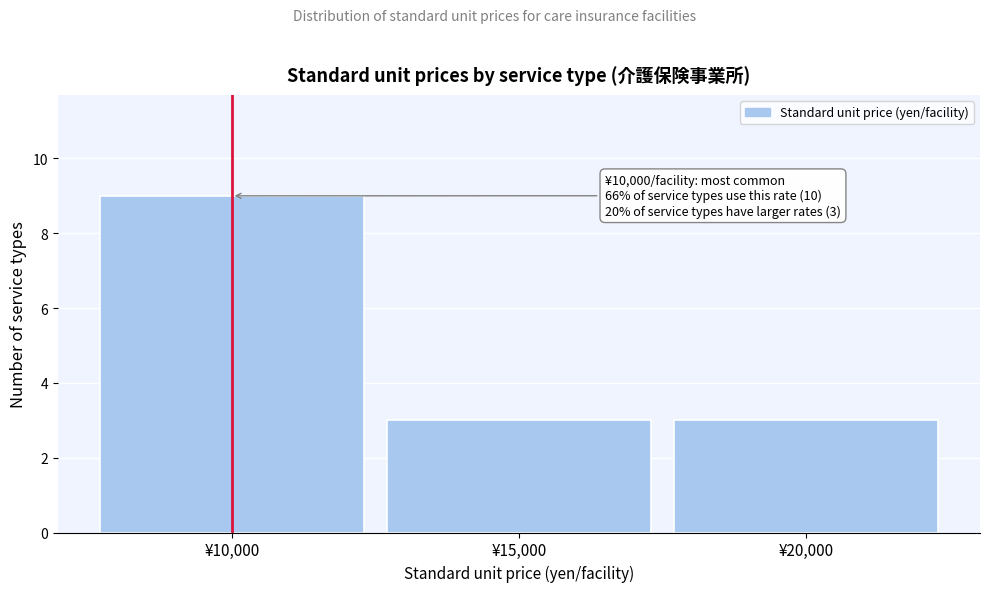

Which range on the x-axis has the tallest bar?

7500 to 12500